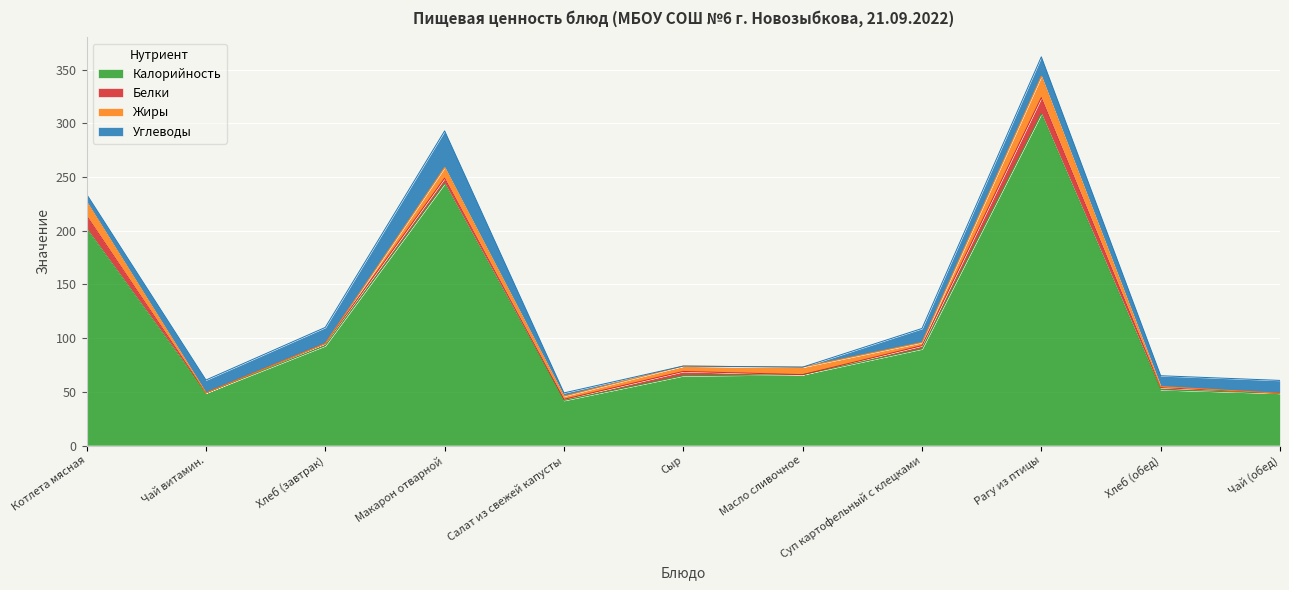

At which label is Углеводы closest to 17?

Рагу из птицы